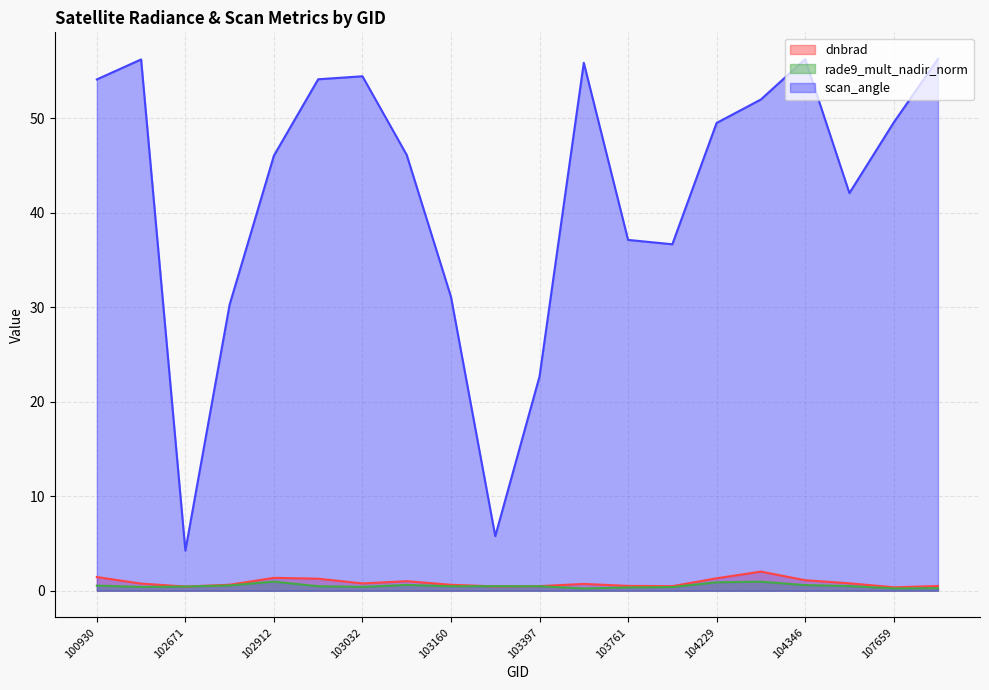

What is the average value of the rade9_mult_nadir_norm series?

0.5